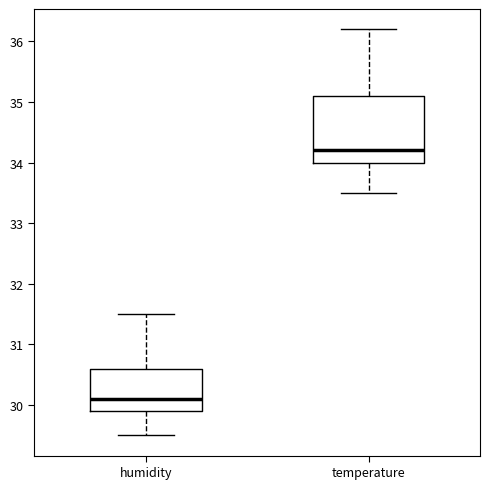

Where does the upper whisker of the box for temperature end on the y-axis? The values are not printed on the chart, so give them approximately, as read against the axis.

36.2